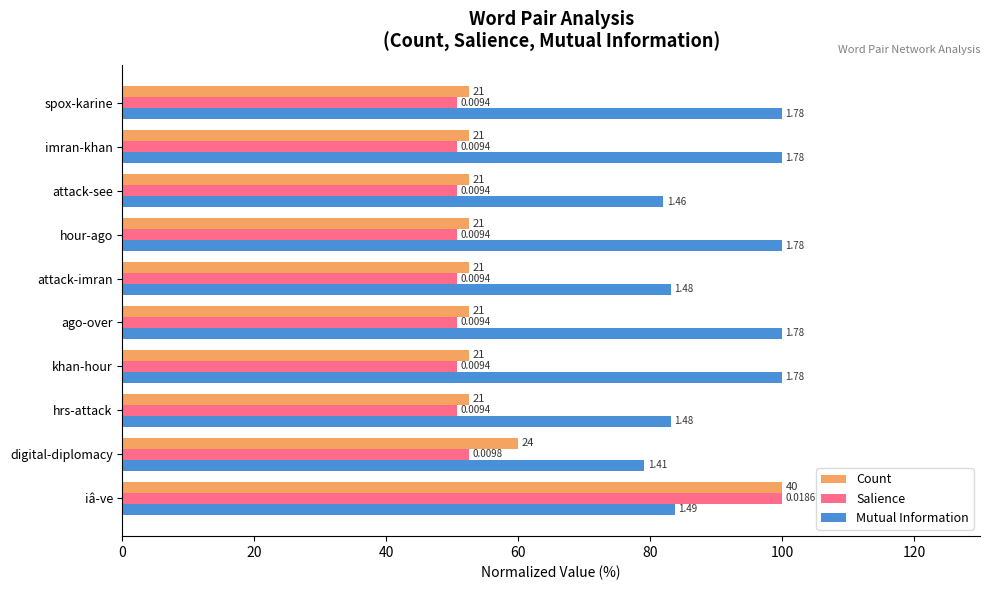

What are all the series names shown in the legend?

Count, Salience, Mutual Information